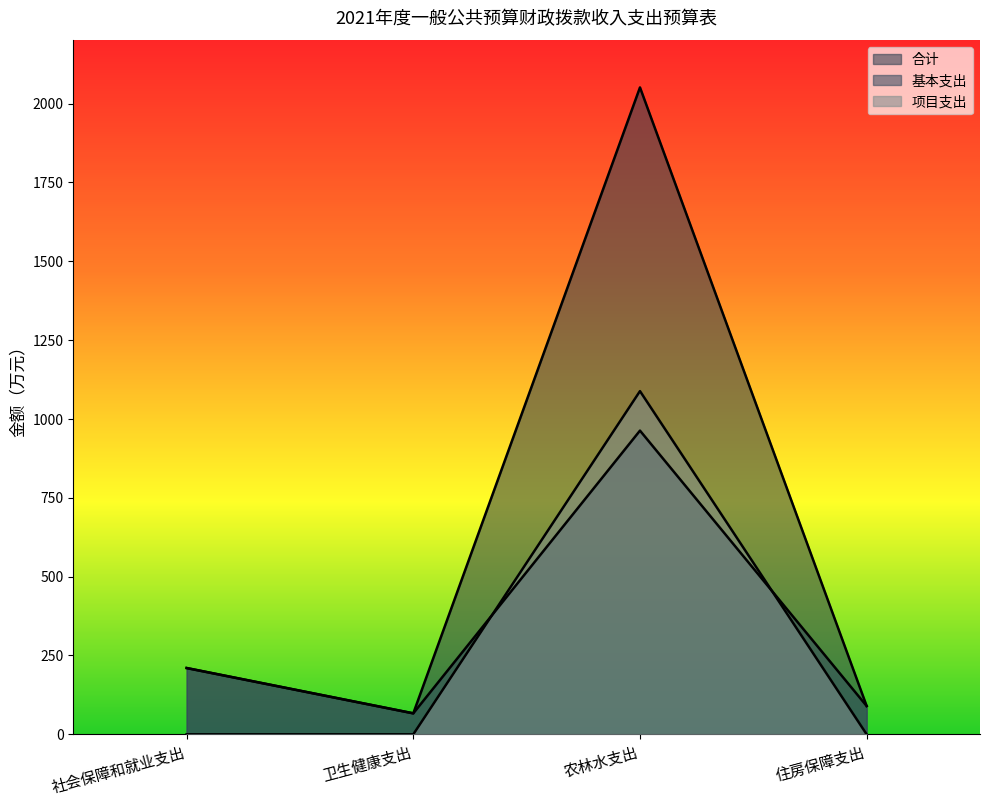

At how many categories does at least one series exceed 1757?

1